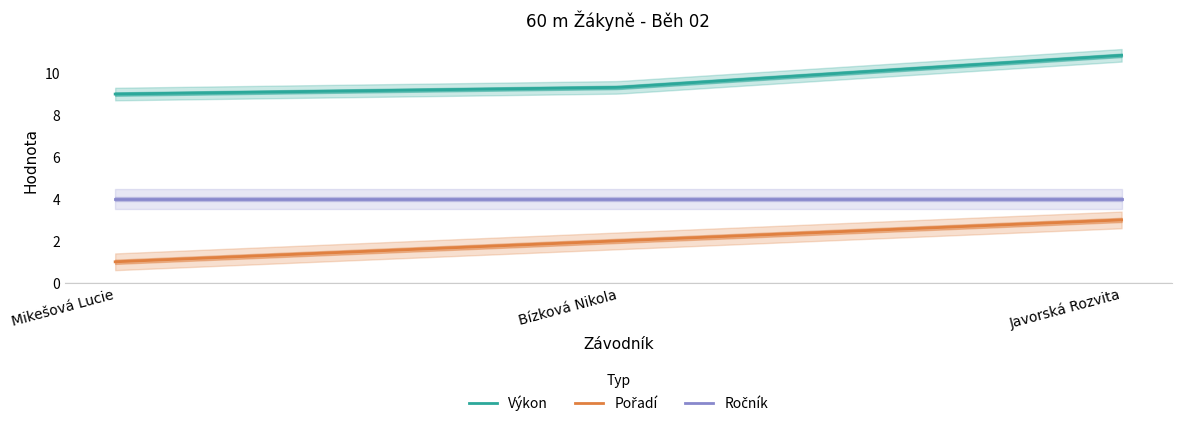

Rank the categories by Výkon value from lowest to highest.

Mikešová Lucie, Bízková Nikola, Javorská Rozvita